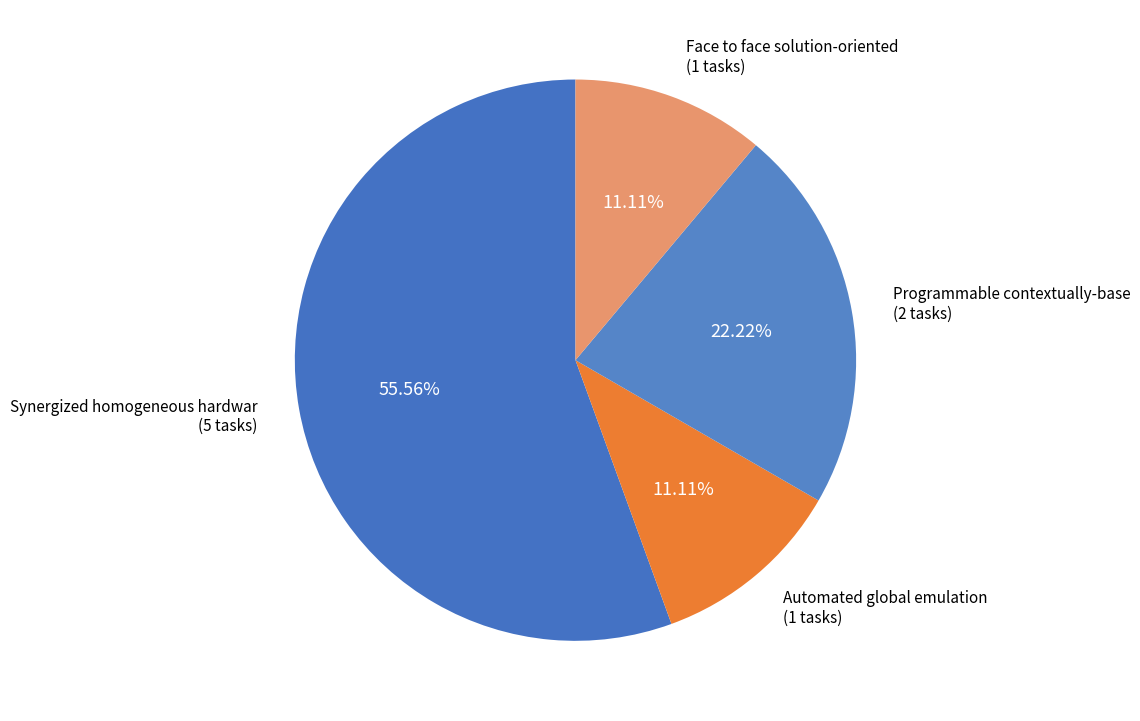

Which slice represents more than half of the pie?

Synergized homogeneous hardware